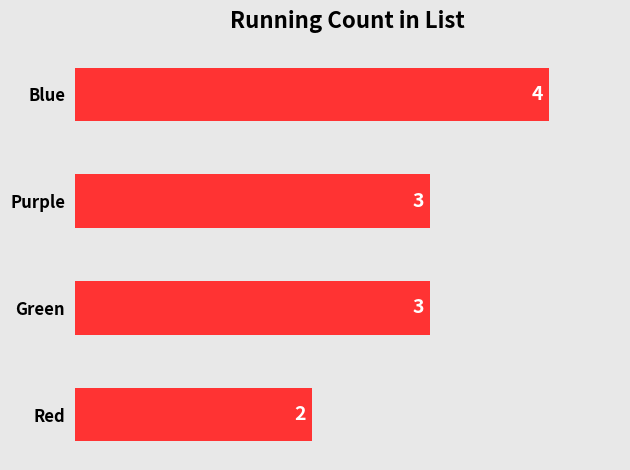

What is the sum of all values?

12